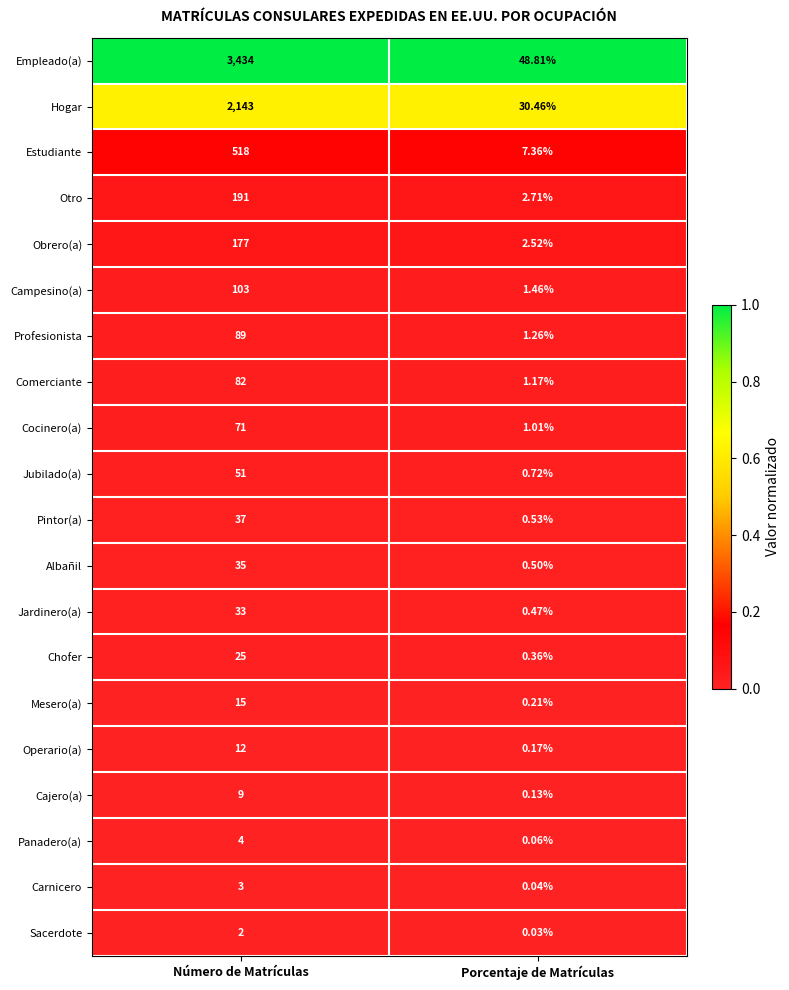

At which category is the sum across all series the highest?

Número de Matrículas